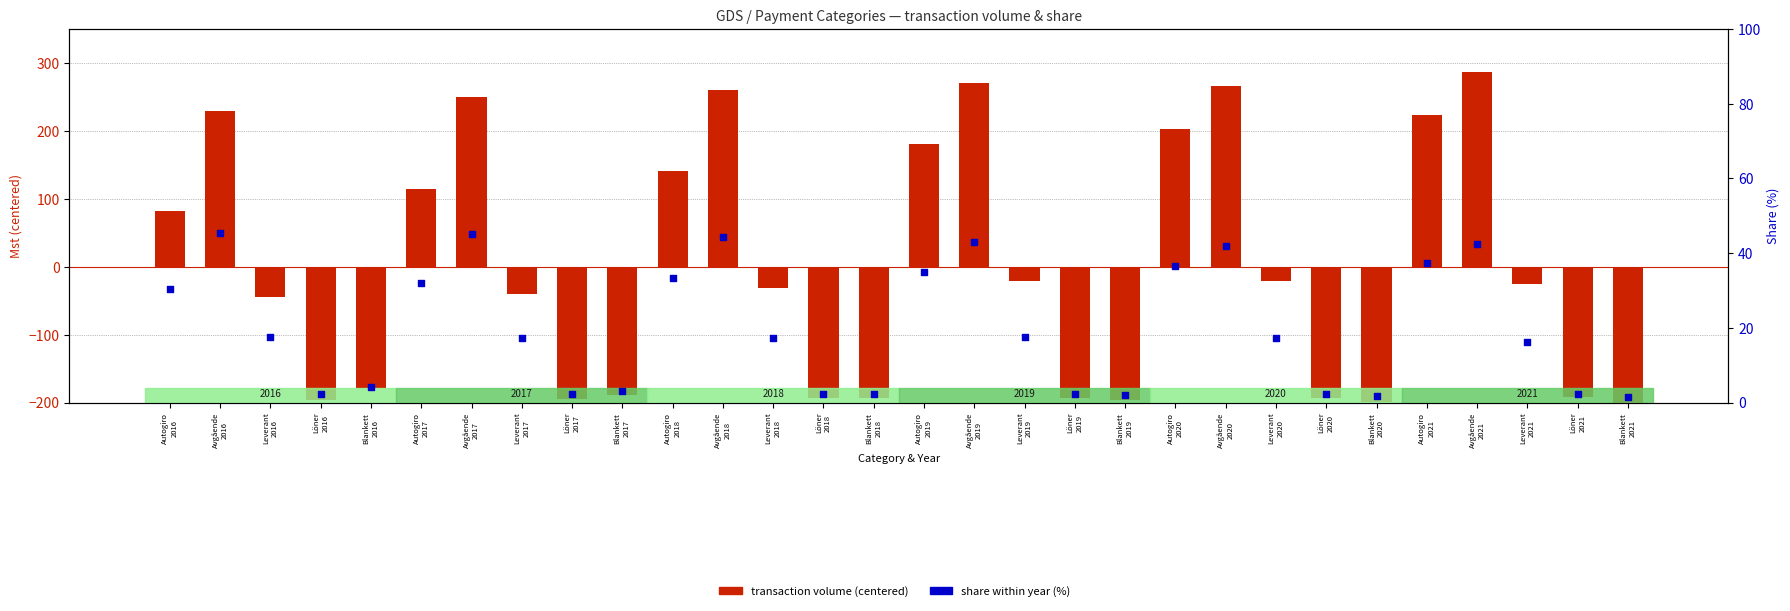

At which category is the sum across all series the highest?

Avgående
2021